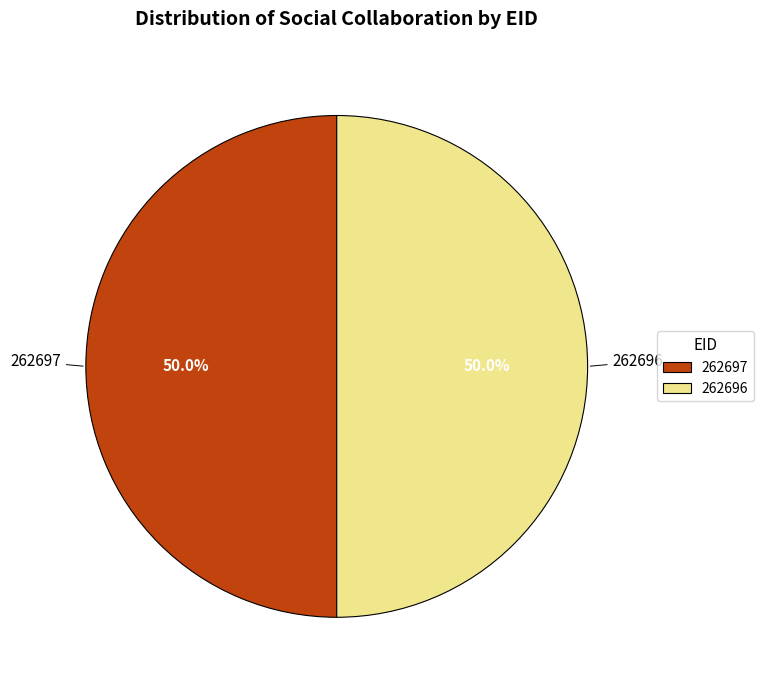

True or false: 262696 accounts for 50% of the total.

True